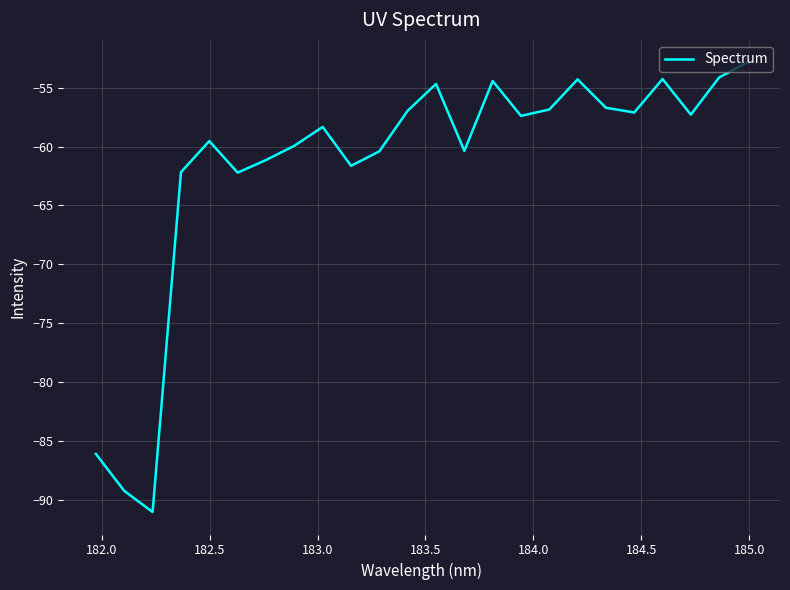

What is the greatest value displayed?

-52.9